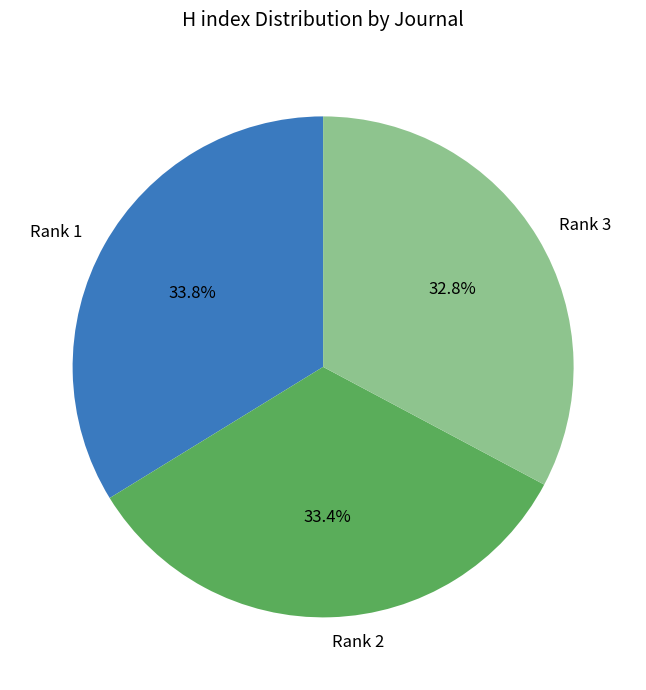

What is the ratio of the value at Rank 3 to the value at Rank 2?

1.0